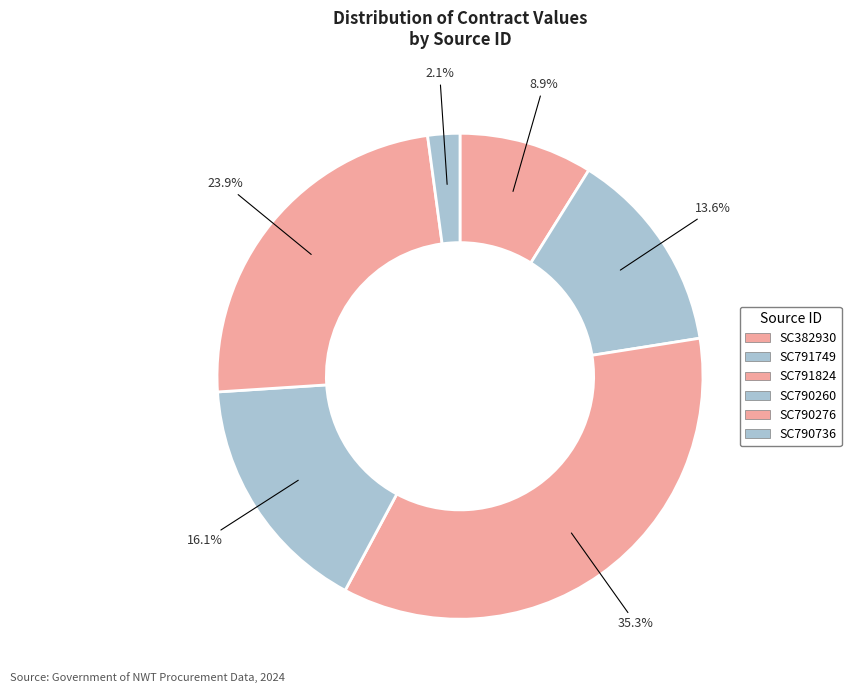

How many segments does this pie chart have?

6